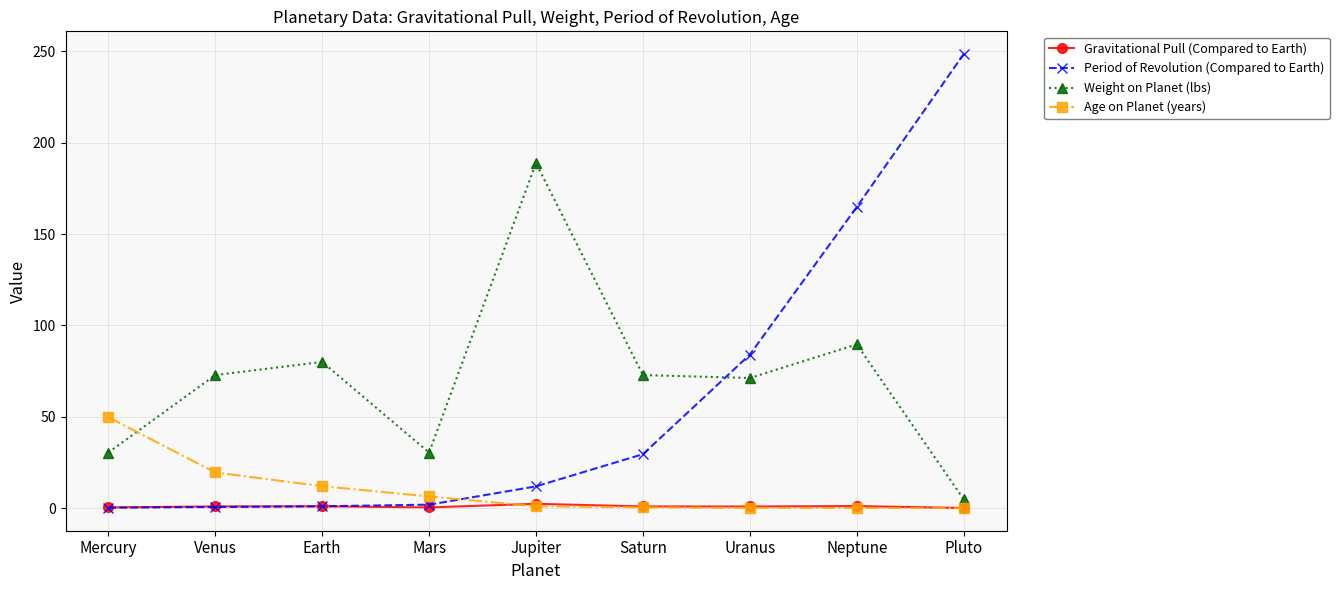

What is the maximum value shown in the chart?

248.5